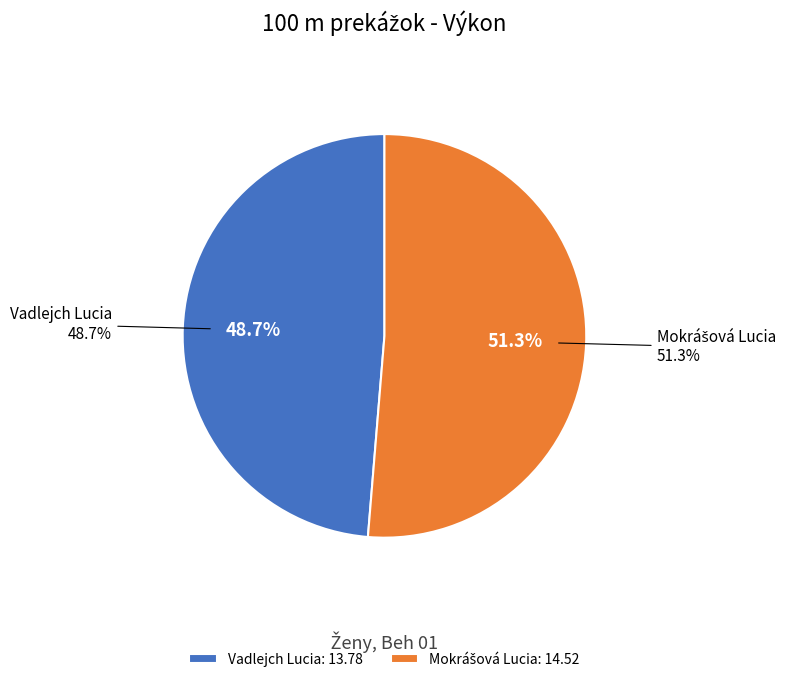

What is the ratio of the value at Vadlejch Lucia to the value at Mokrášová Lucia?

0.9